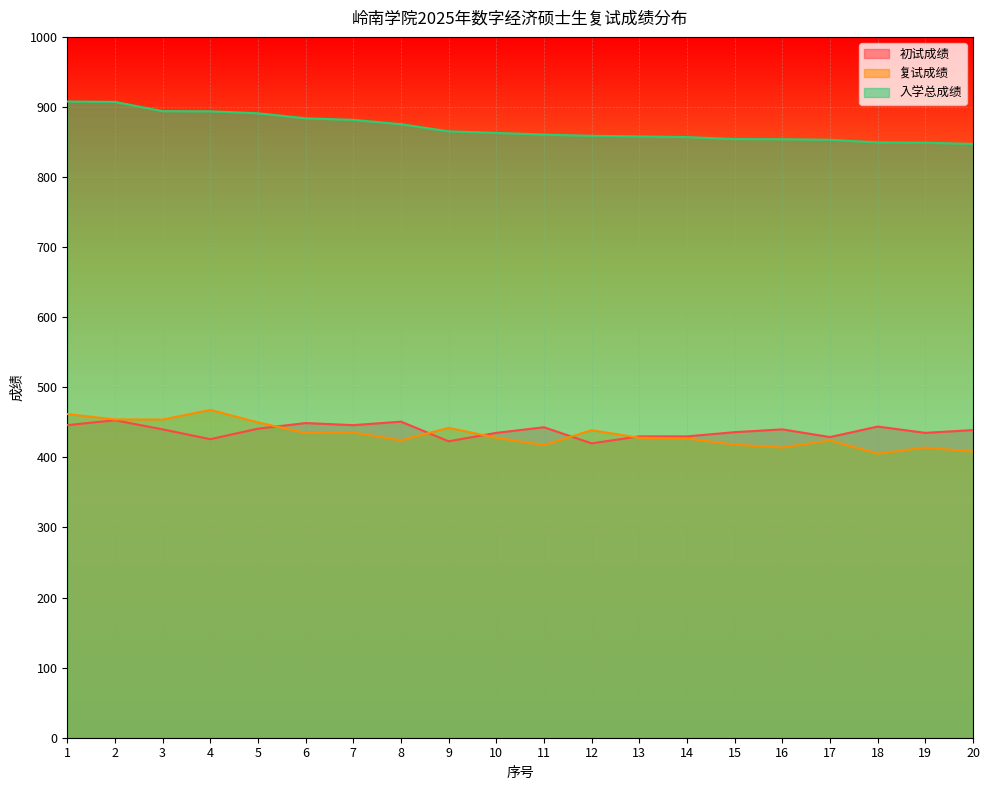

At which label is 初试成绩 closest to 436?

15